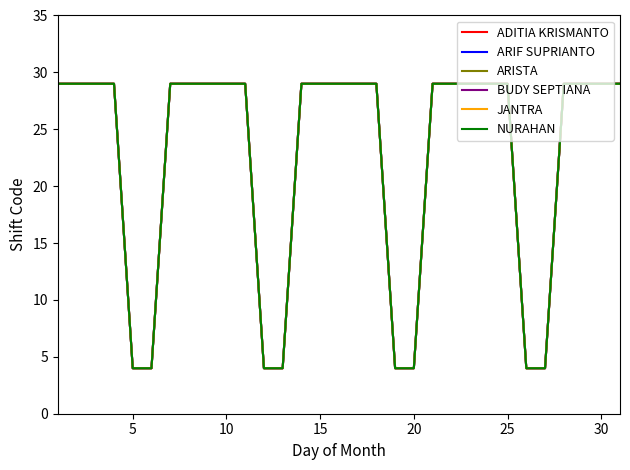

What is the minimum value for ADITIA KRISMANTO?

4